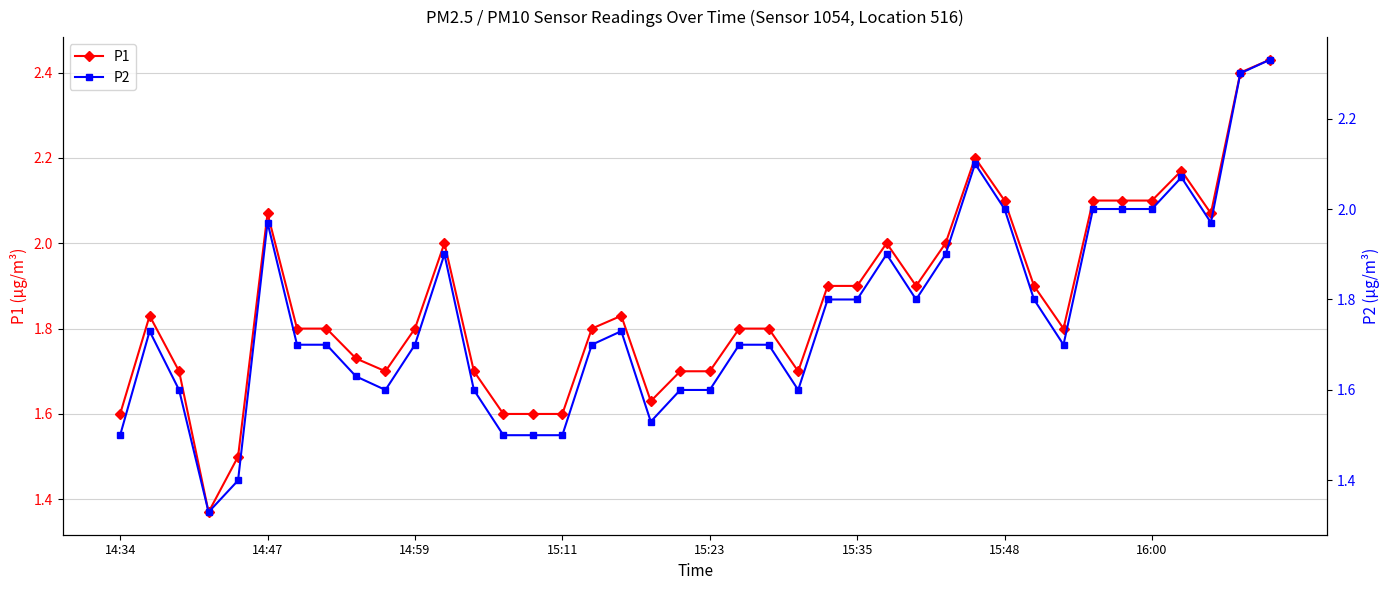

At how many categories does at least one series exceed 2?

10